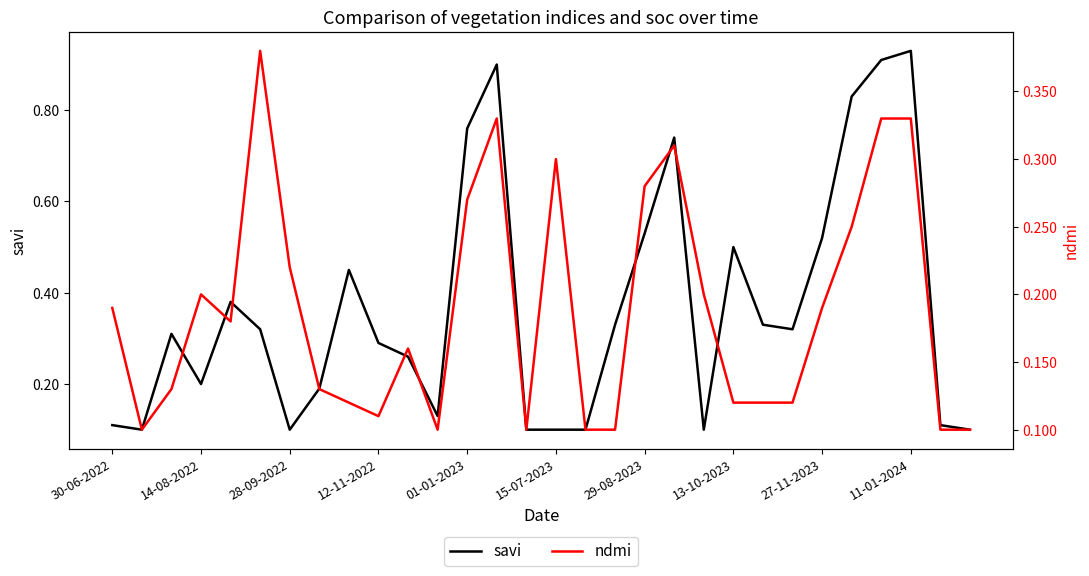

At which label does savi reach its peak?

11-01-2024